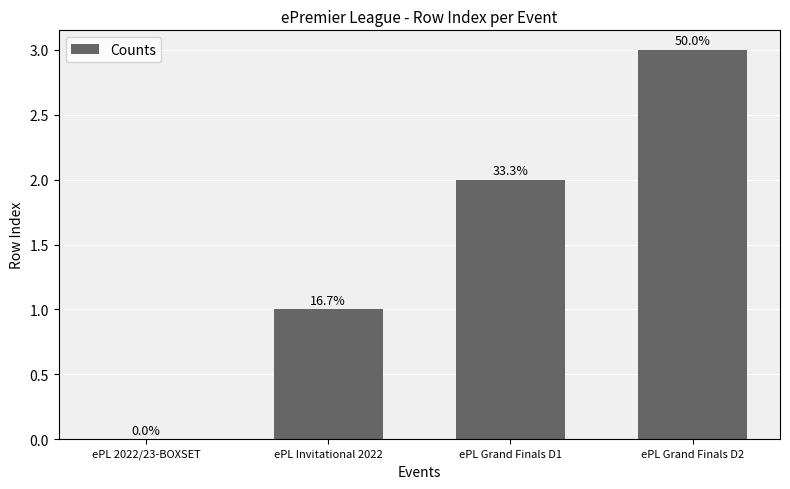

What is the label of the 1st bar from the left?

ePL 2022/23-BOXSET